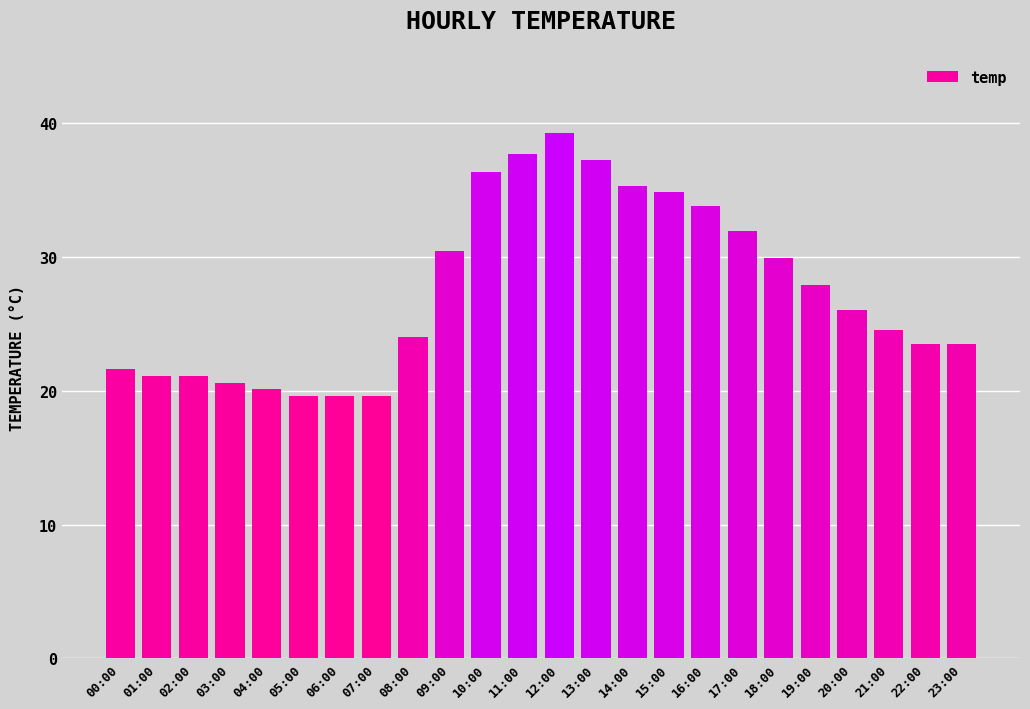

At which category does the chart reach its peak across all series?

12:00